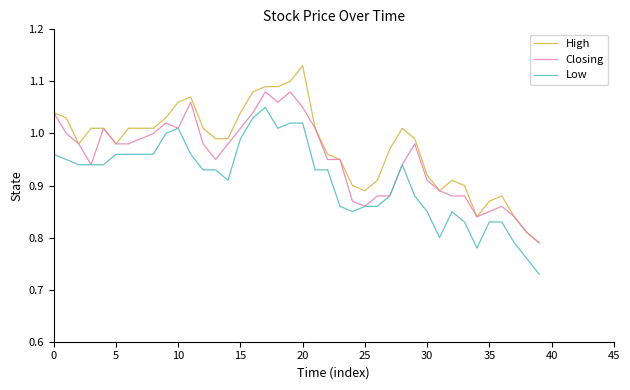

Rank the series by their average value, from highest to lowest.

High, Closing, Low